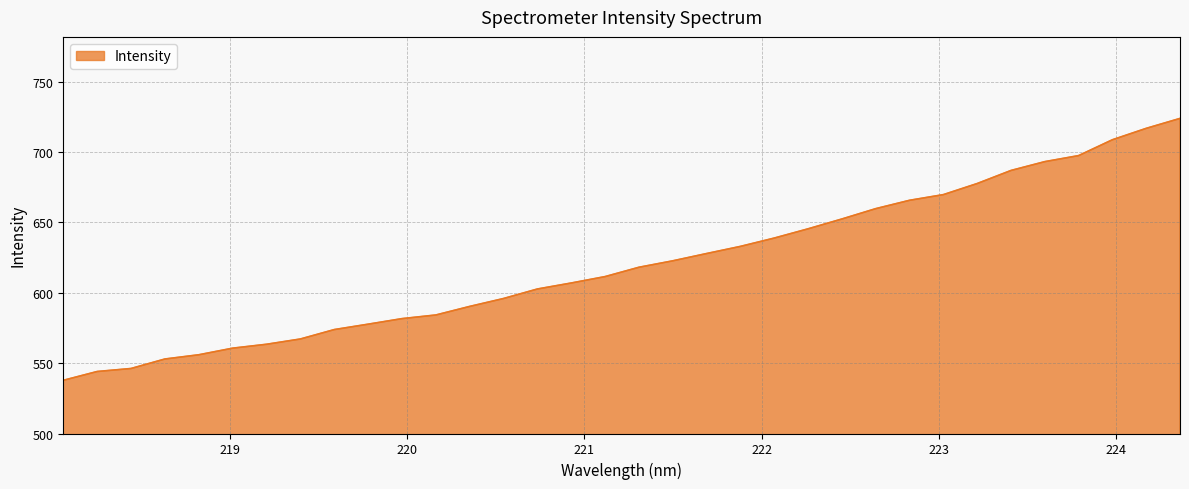

What is the difference between the maximum and minimum values?

186.0